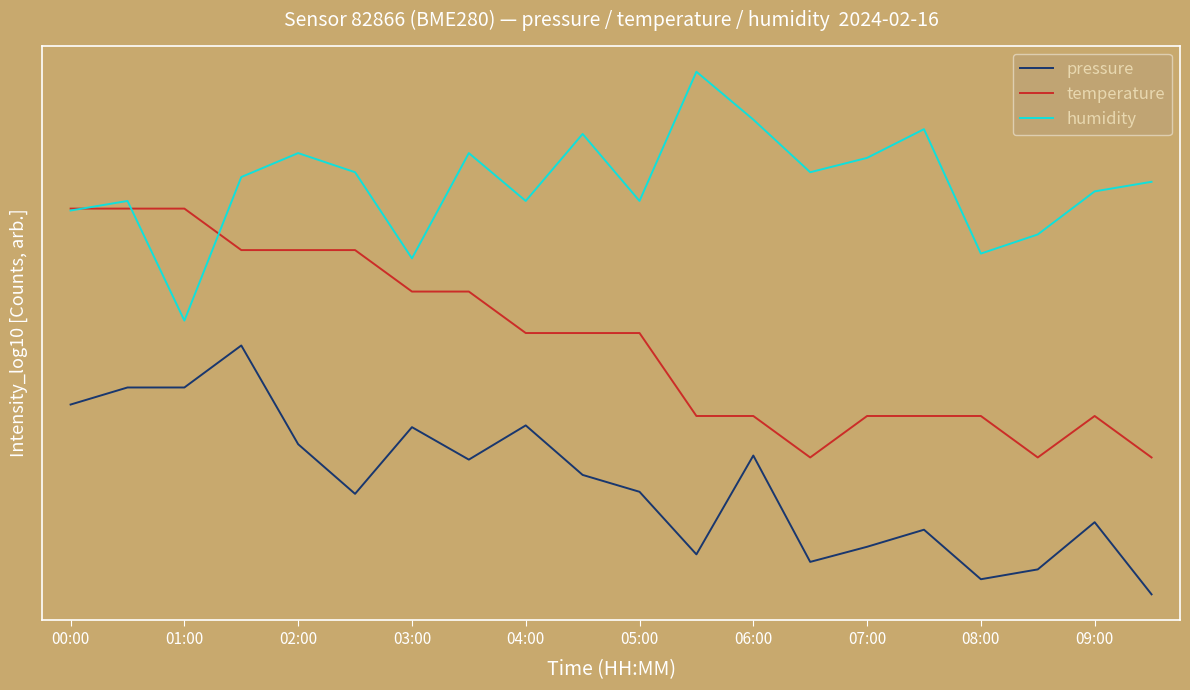

What are all the series names shown in the legend?

pressure, temperature, humidity